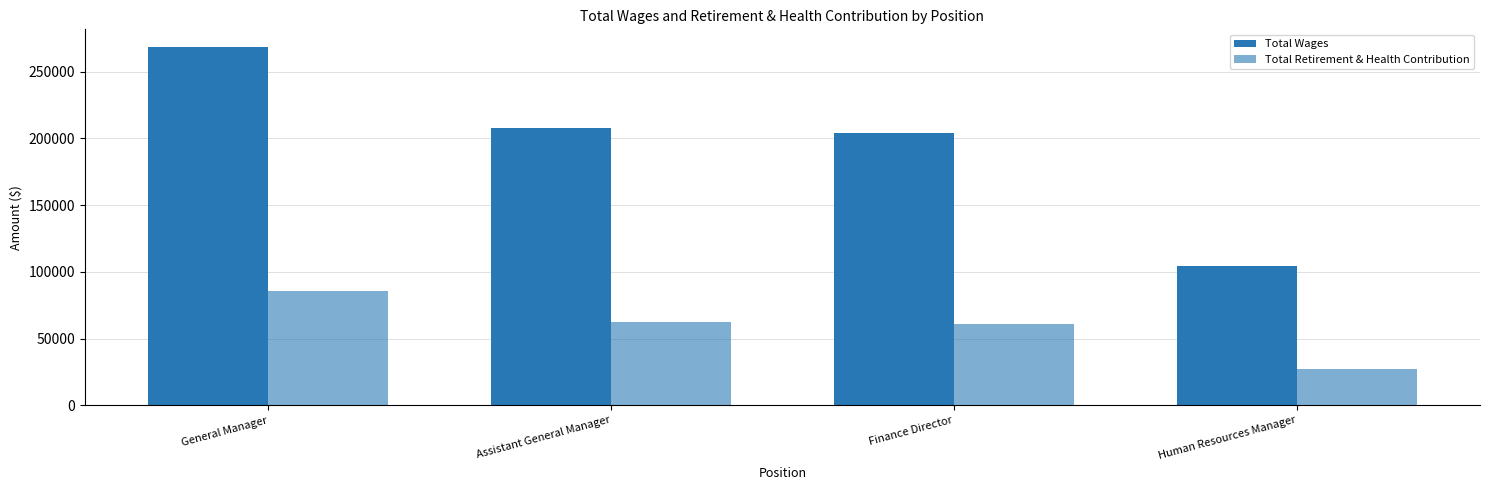

What is the difference between the second highest and minimum values in the Total Retirement & Health Contribution series?

34828